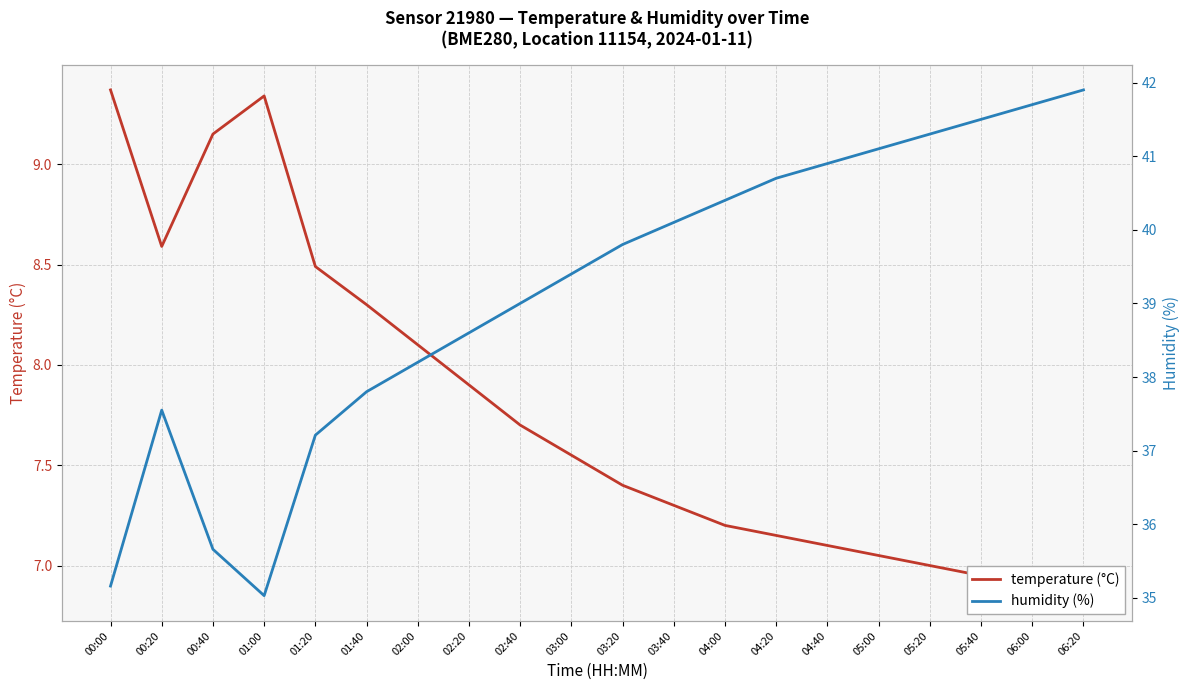

Between 01:40 and 02:40, which is larger?

01:40